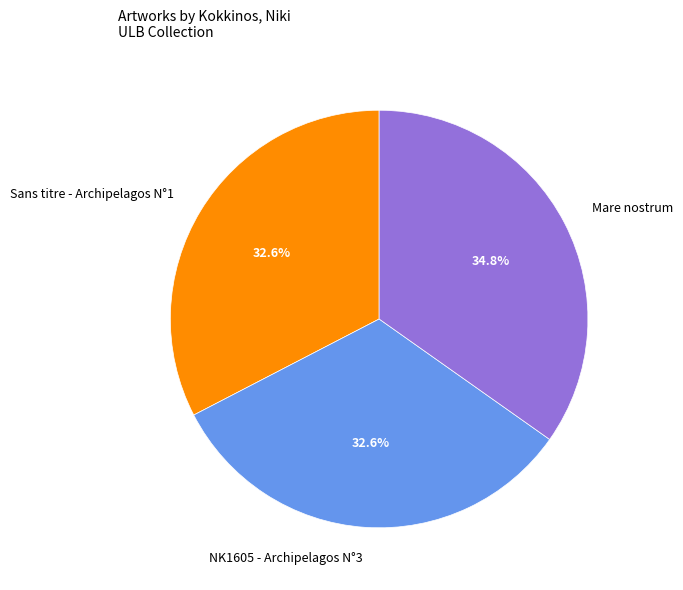

Which has a higher value, Sans titre - Archipelagos N°1 or Mare nostrum?

Mare nostrum